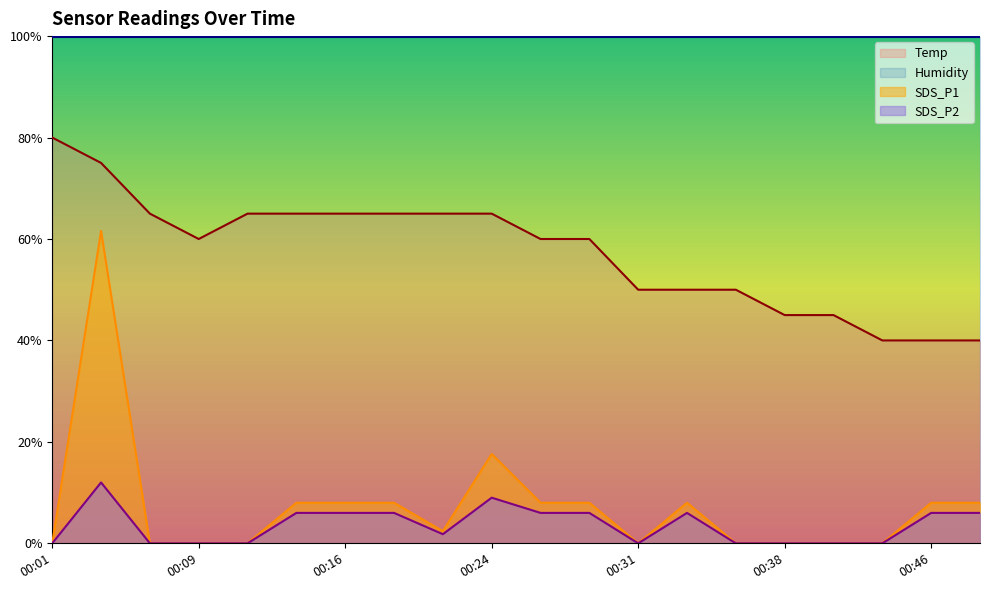

How many categories are shown in the chart?

20